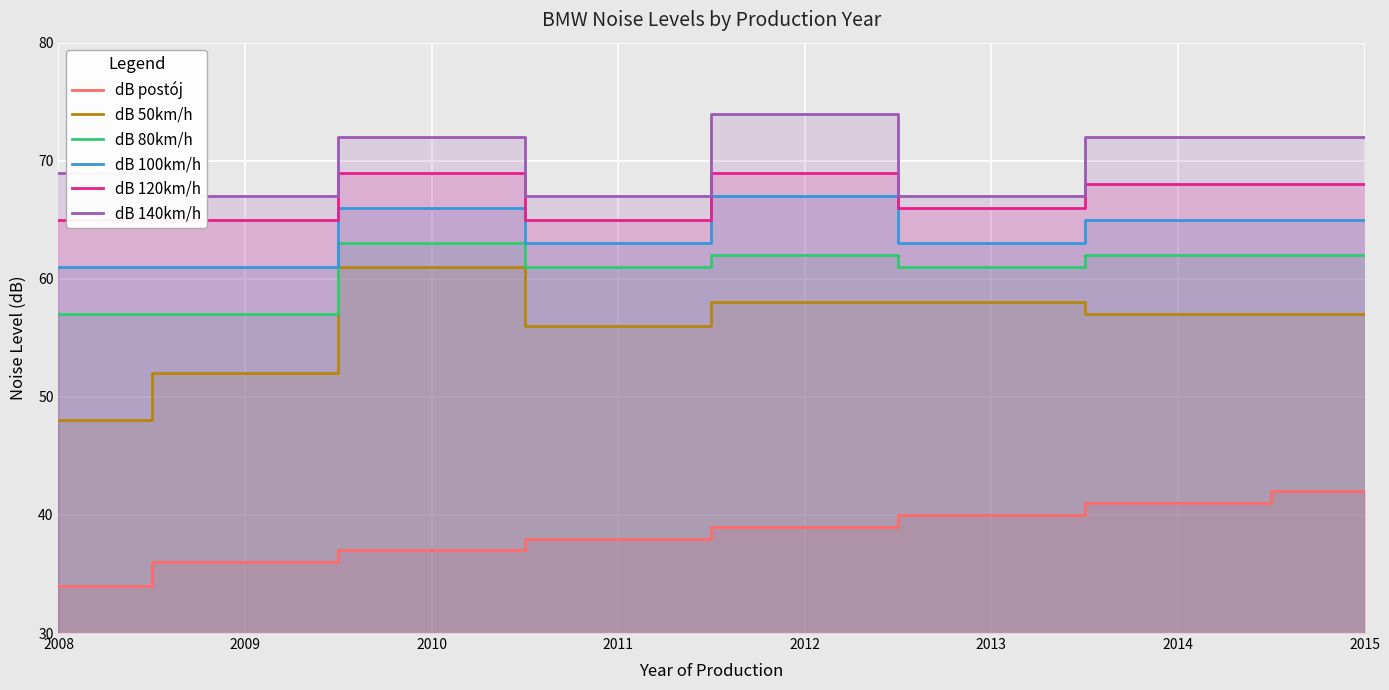

Reading left to right, extract all data points from this chart.

dB postój: 34	36	37	38	39	40	41	42
dB 50km/h: 48	52	61	56	58	58	57	57
dB 80km/h: 57	57	63	61	62	61	62	62
dB 100km/h: 61	61	66	63	67	63	65	65
dB 120km/h: 65	65	69	65	69	66	68	68
dB 140km/h: 69	67	72	67	74	67	72	72